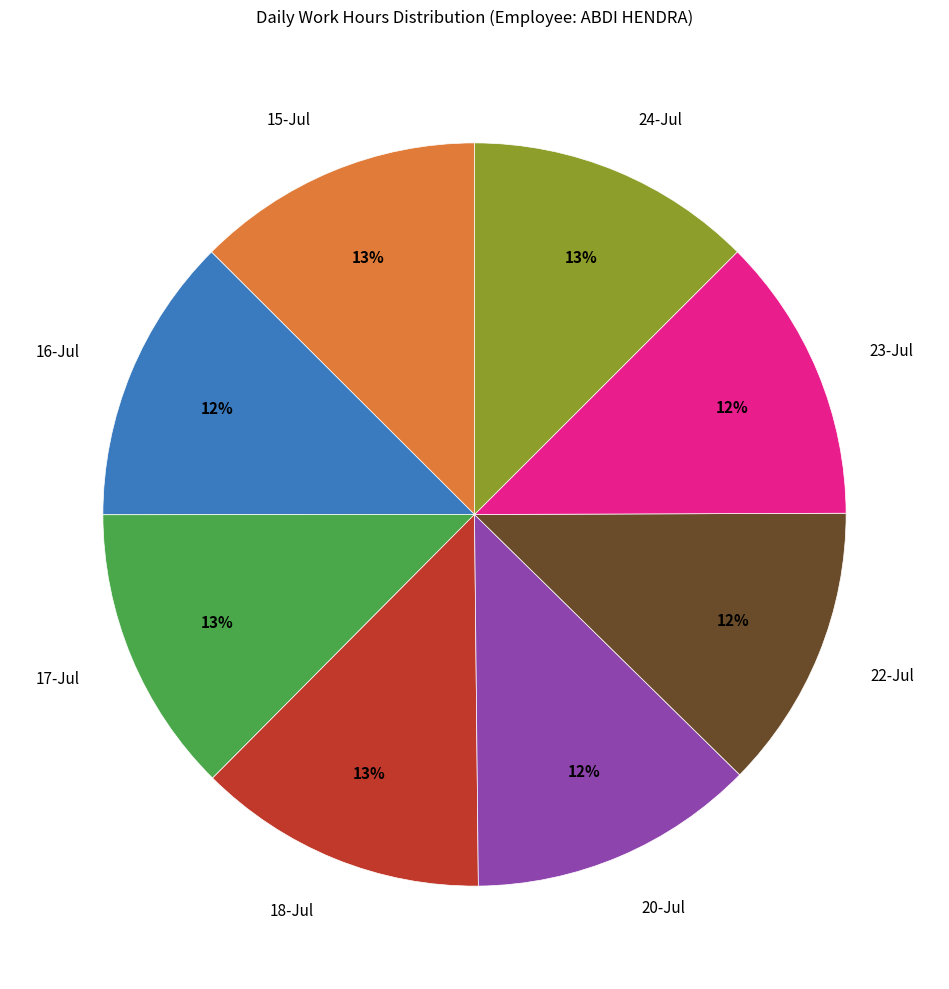

The 20-Jul slice represents 12% of the pie. True or false?

True